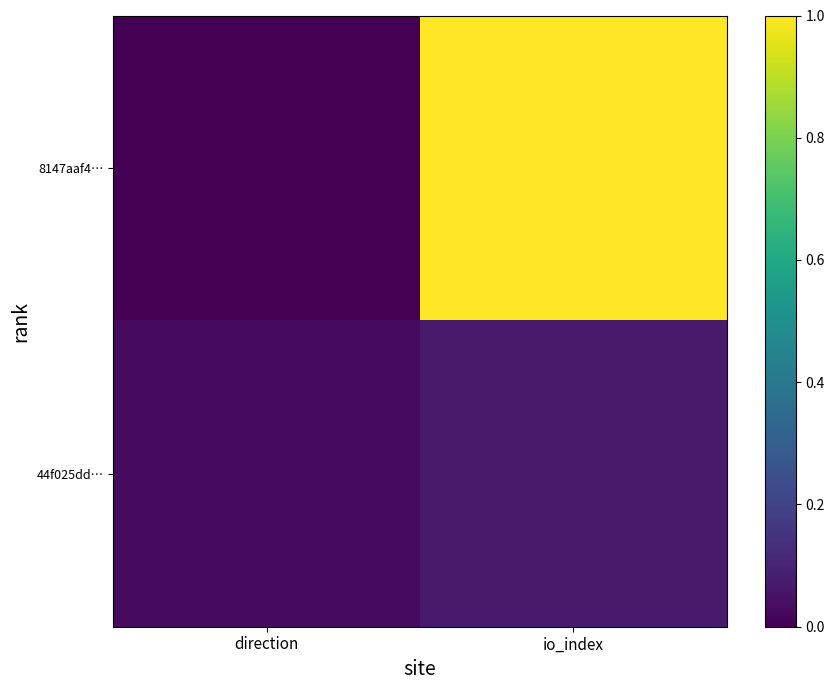

Rank the series by their average value, from highest to lowest.

8147aaf4…, 44f025dd…